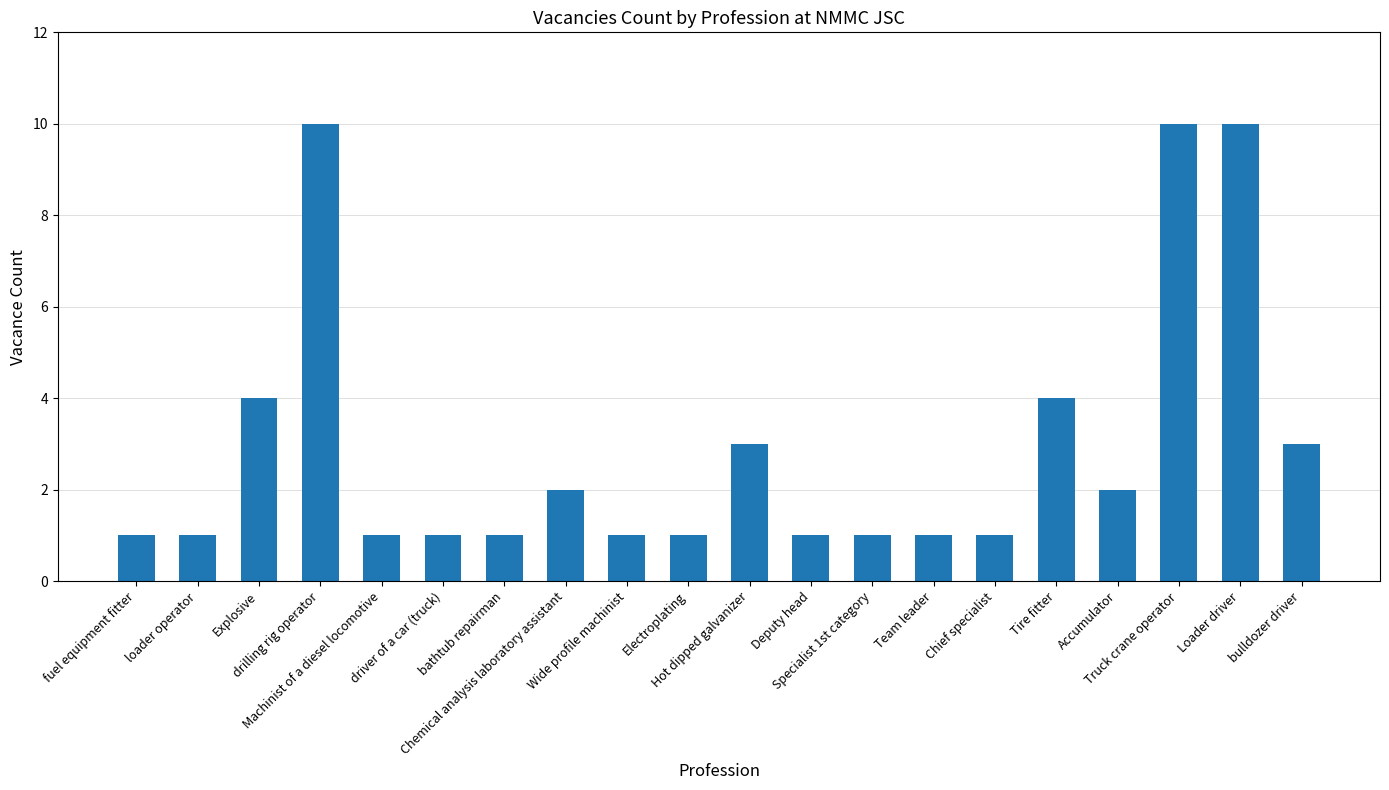

How many bars are there in total?

20